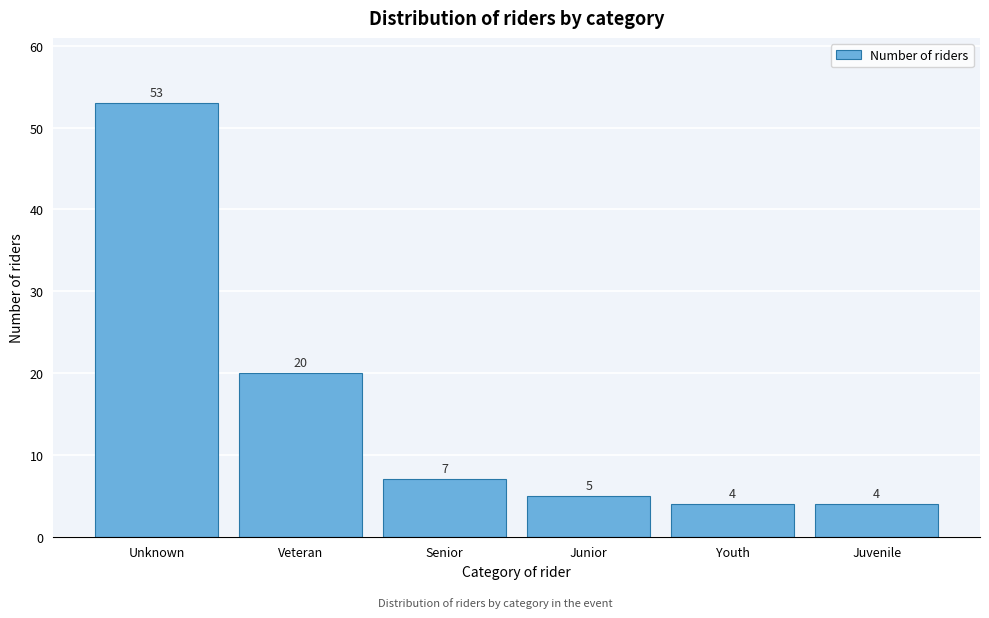

Reading left to right, extract all data points from this chart.

53	20	7	5	4	4